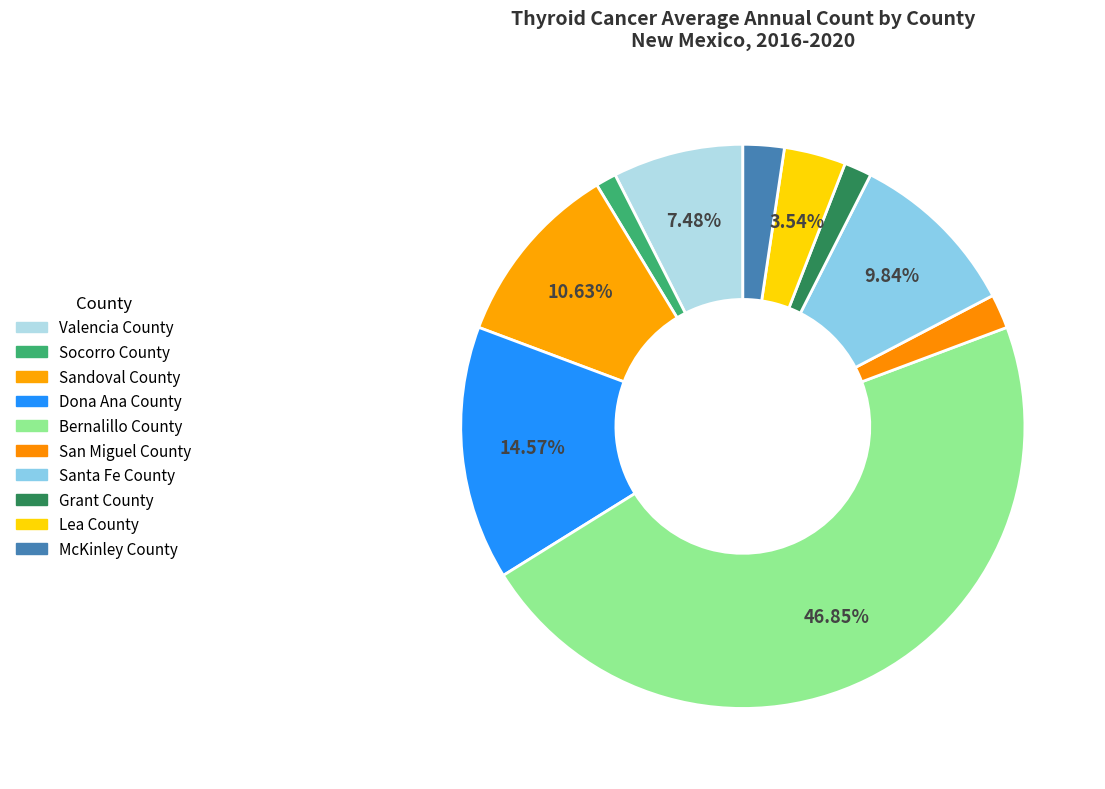

What is the total percentage of Lea County and McKinley County?

5.9%